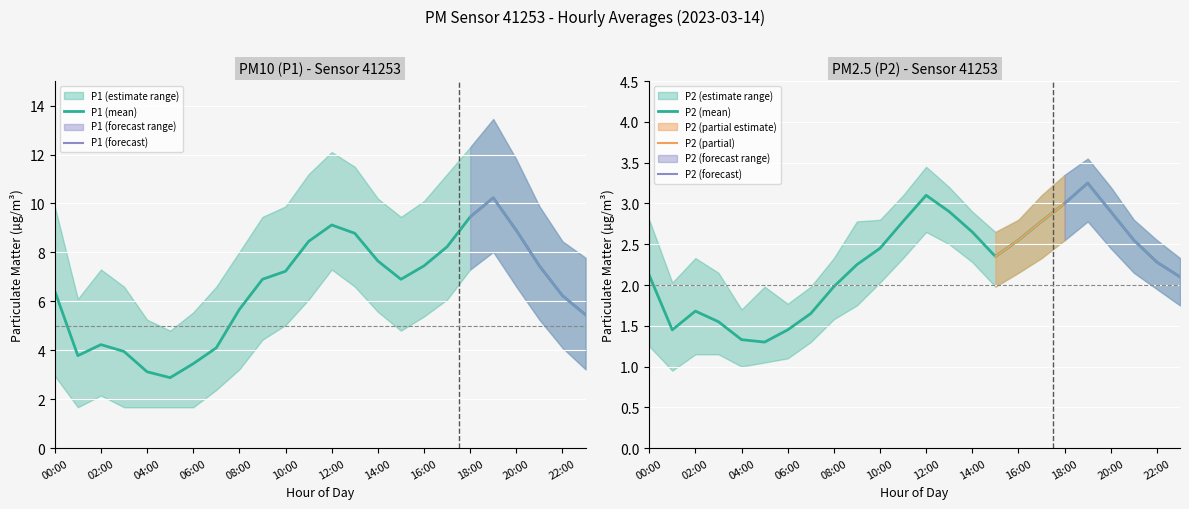

At which label does P1 reach its peak?

19:00